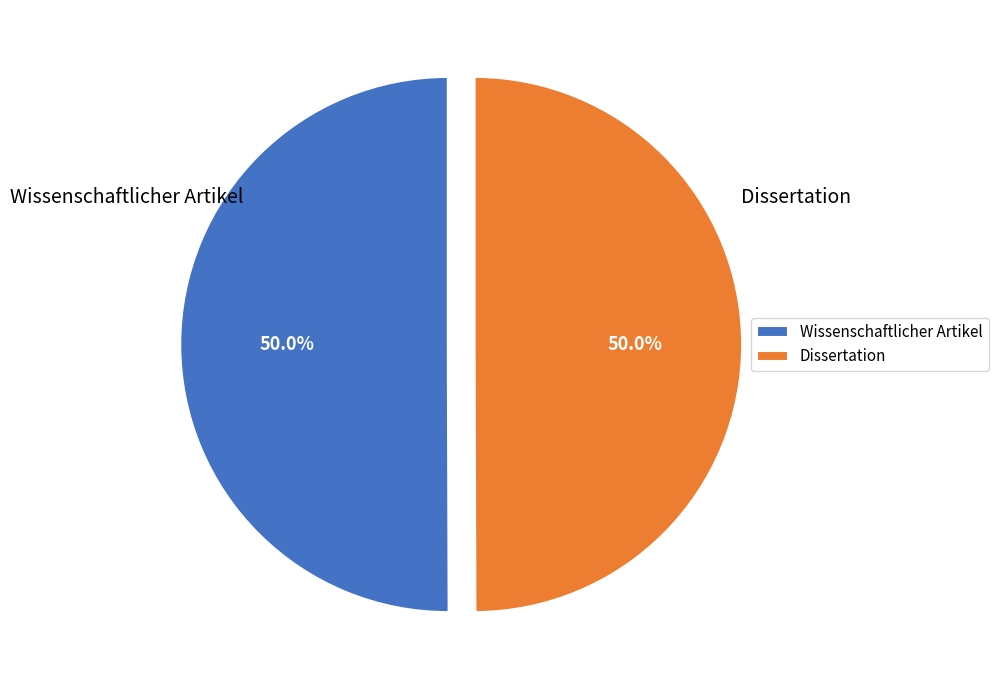

What is the ratio of the value at Dissertation to the value at Wissenschaftlicher Artikel?

1.0